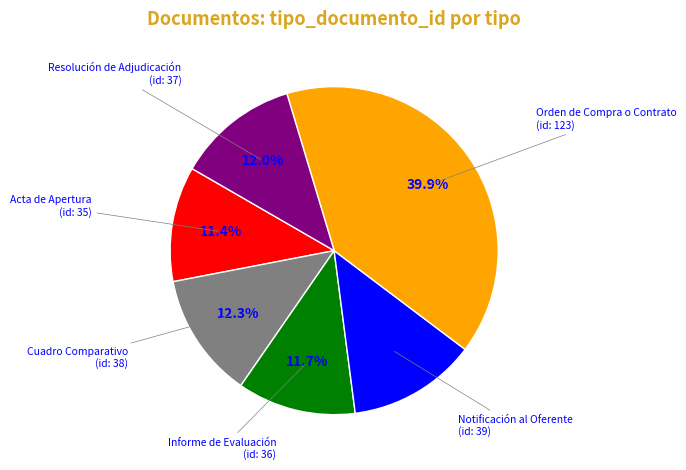

Does any single category account for the majority?

No